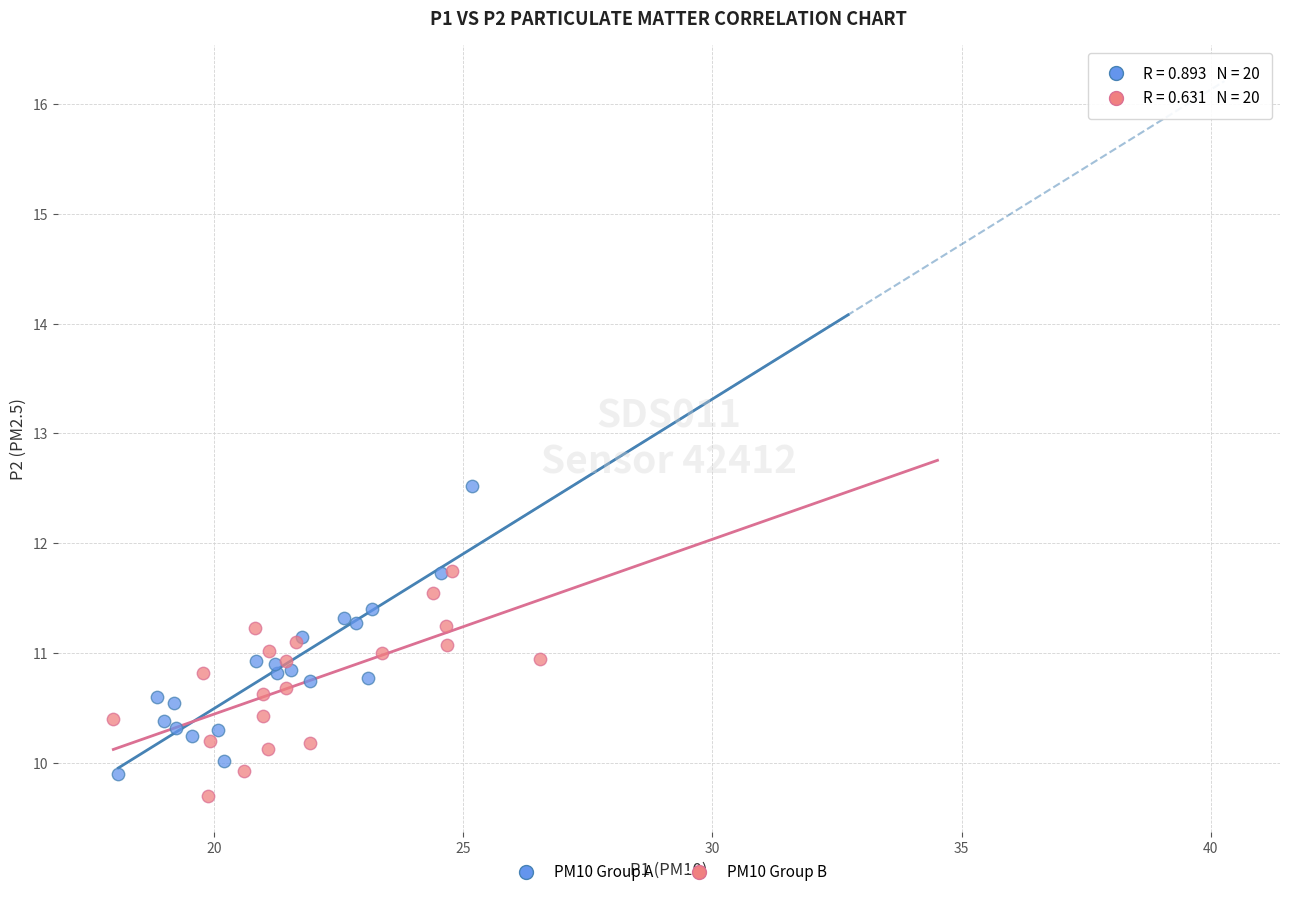

Which series reaches the minimum Y coordinate?

PM10 Group B